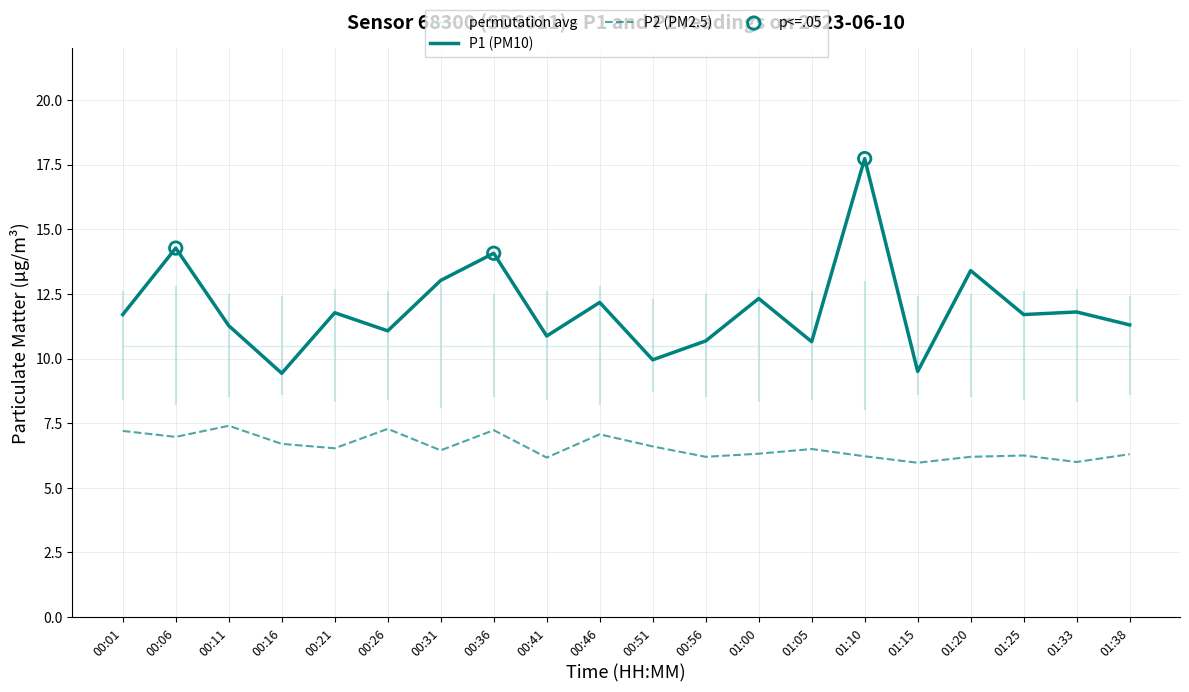

Which series reaches the minimum Y coordinate?

P2